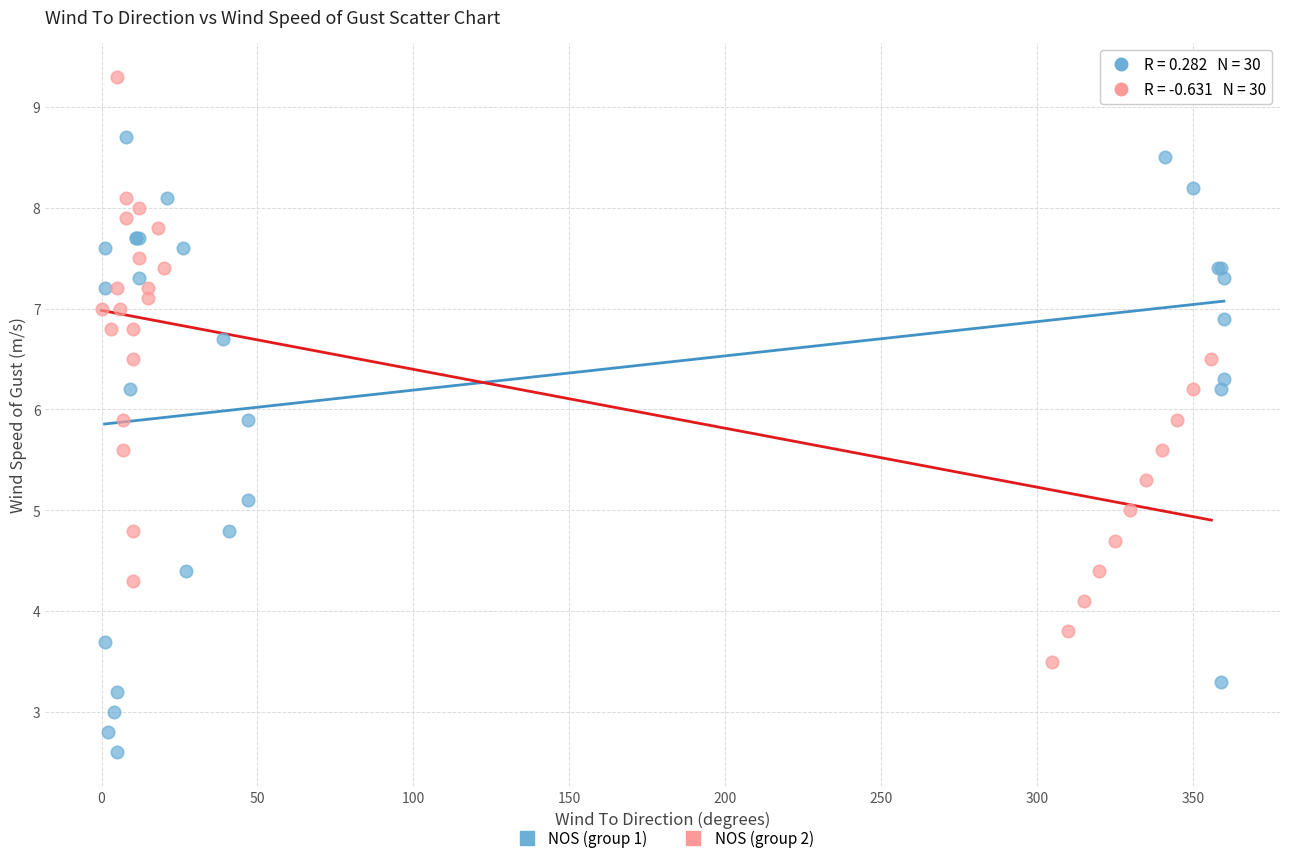

Which series contains the highest Y value?

NOS (group 2)